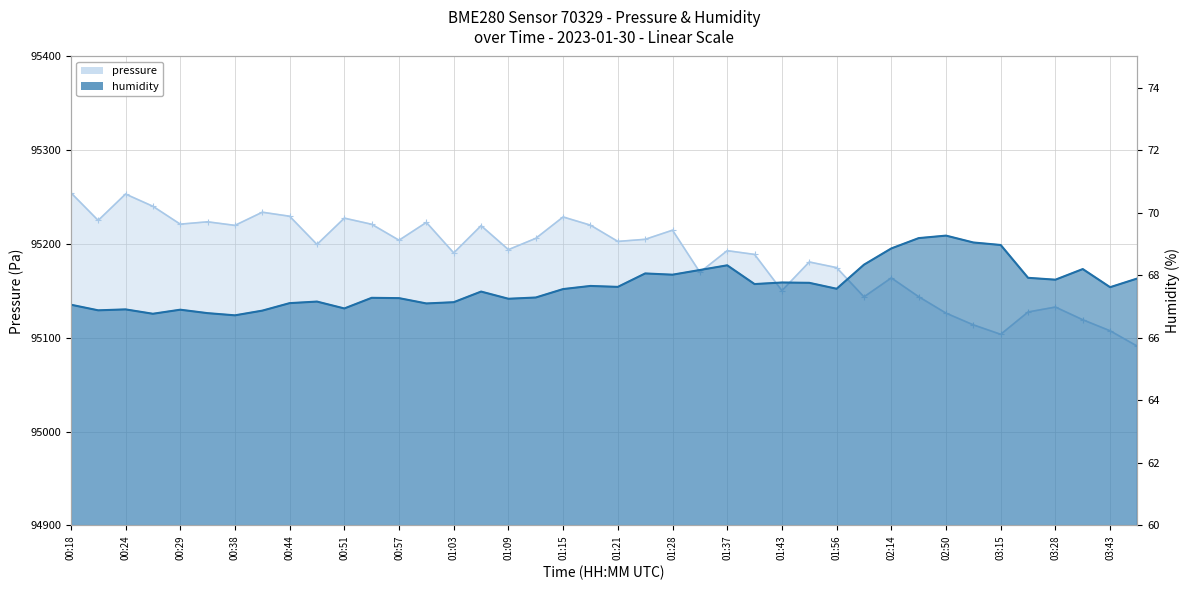

What are all the series names shown in the legend?

pressure, humidity